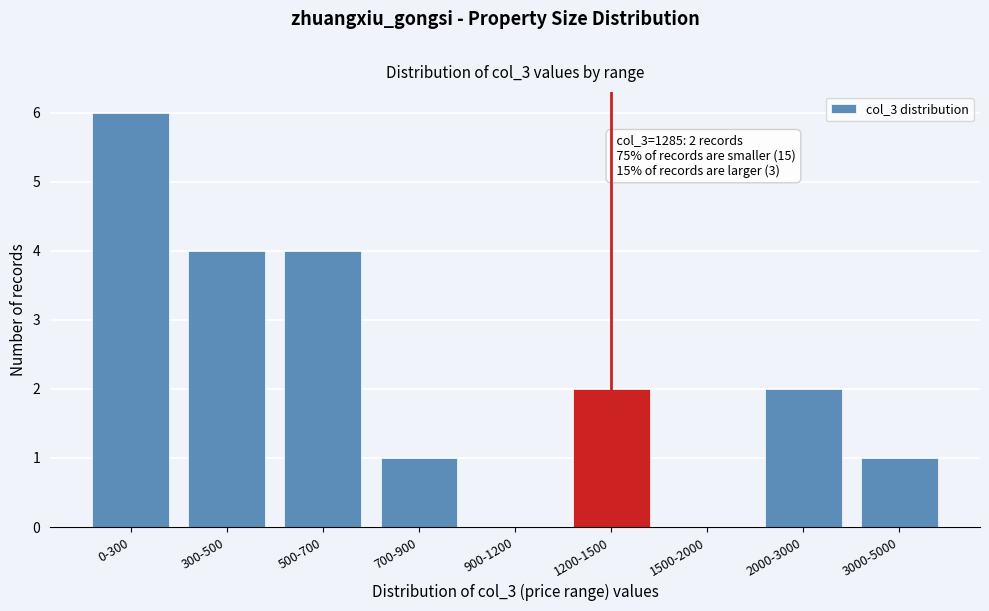

Reading right to left, transcribe all the data shown in this chart.

3000-5000=1	2000-3000=2	1500-2000=0	1200-1500=2	900-1200=0	700-900=1	500-700=4	300-500=4	0-300=6